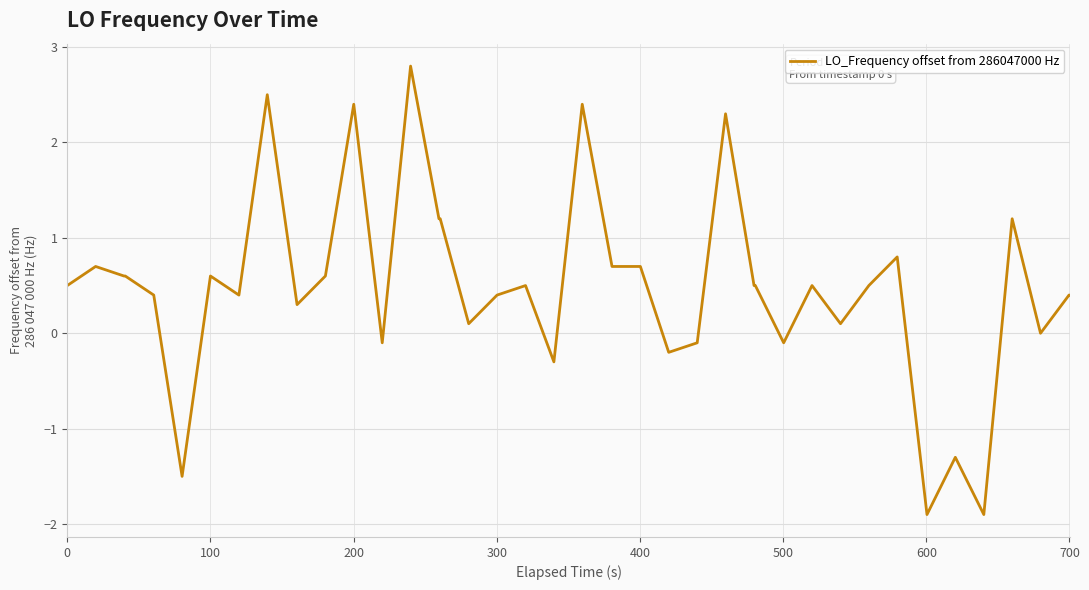

What is the minimum value shown in the chart?

-1.9